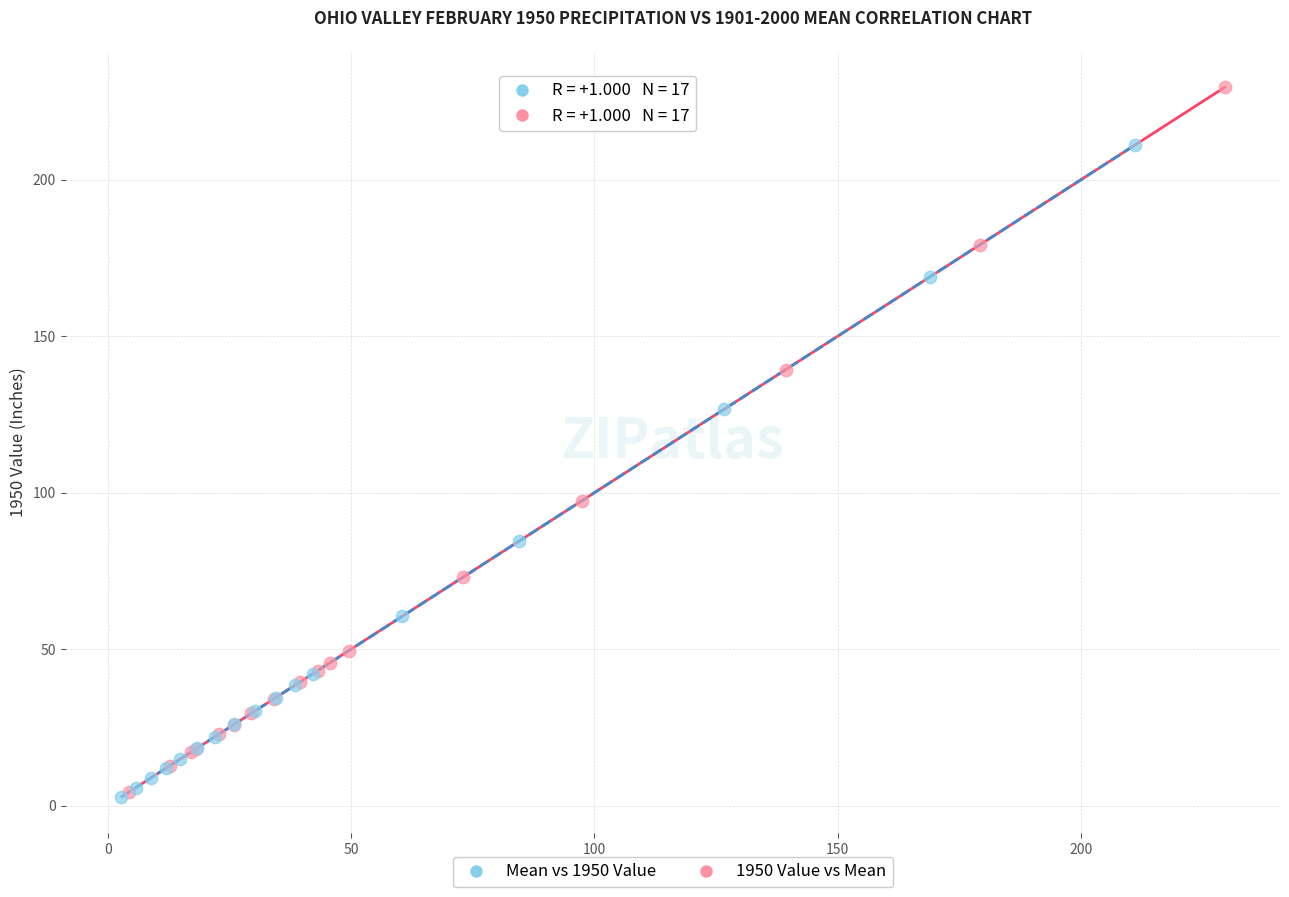

Which series contains the highest Y value?

1950 Value vs Mean